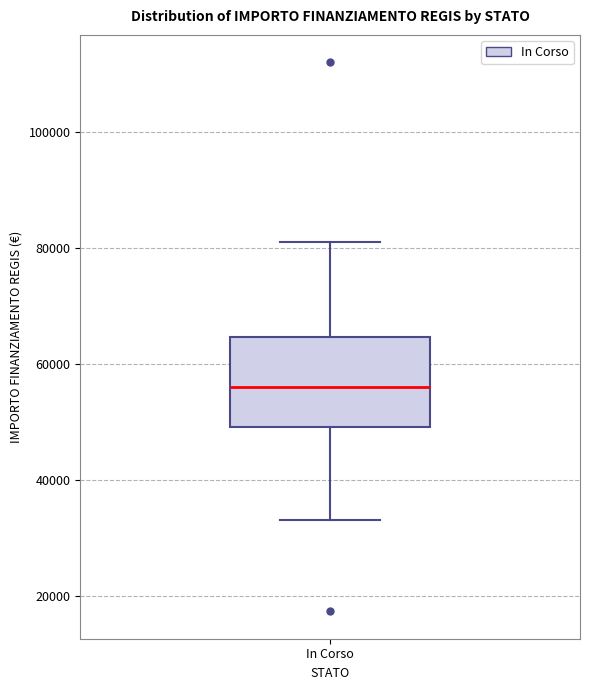

Where does the lower whisker of the box for In Corso end on the y-axis? The values are not printed on the chart, so give them approximately, as read against the axis.

32000